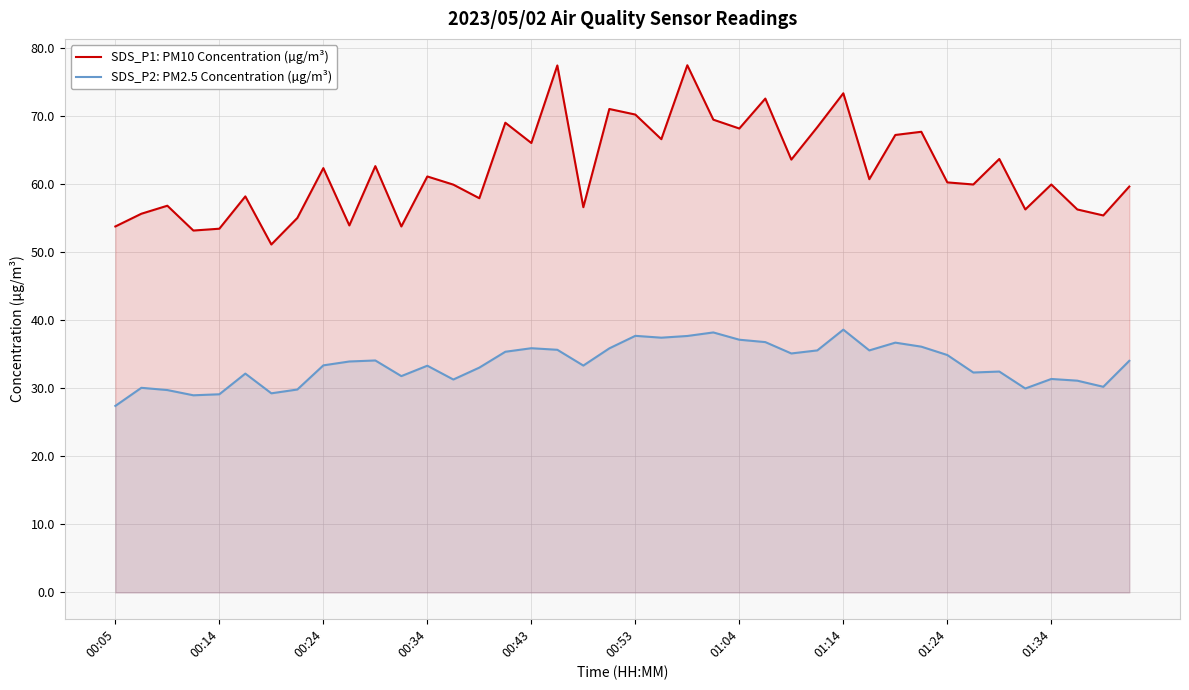

How many values in the SDS_P2: PM2.5 Concentration (µg/m³) series exceed 33?

24